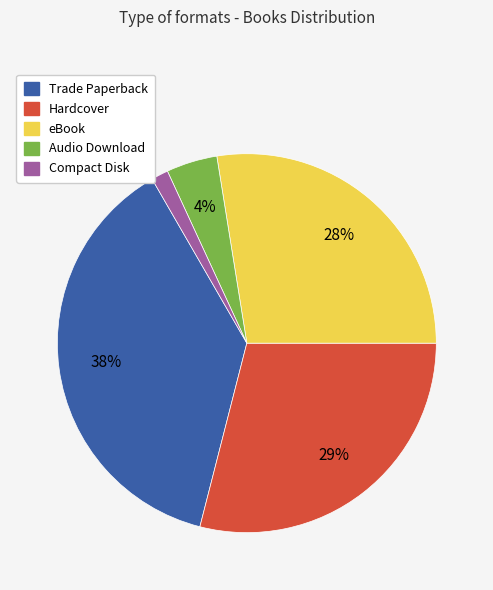

What is the smallest slice in the pie chart?

Compact Disk